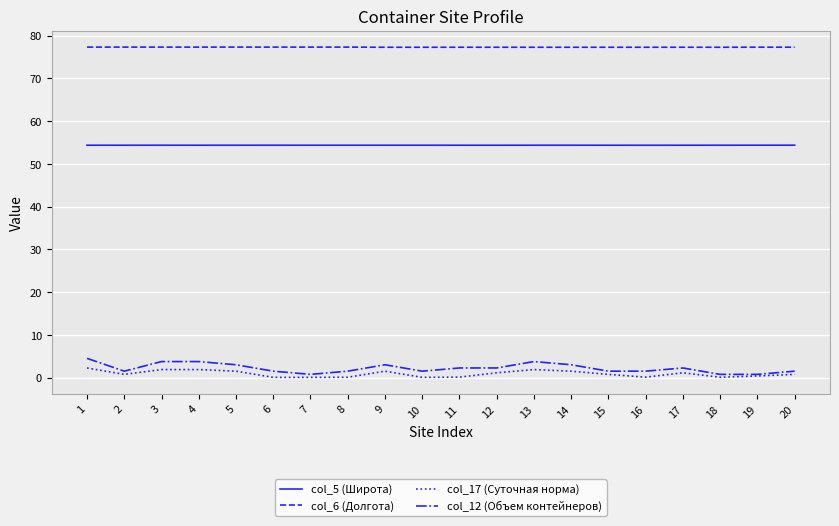

True or false: col_6 (Долгота) and col_17 (Суточная норма) intersect in this chart.

False